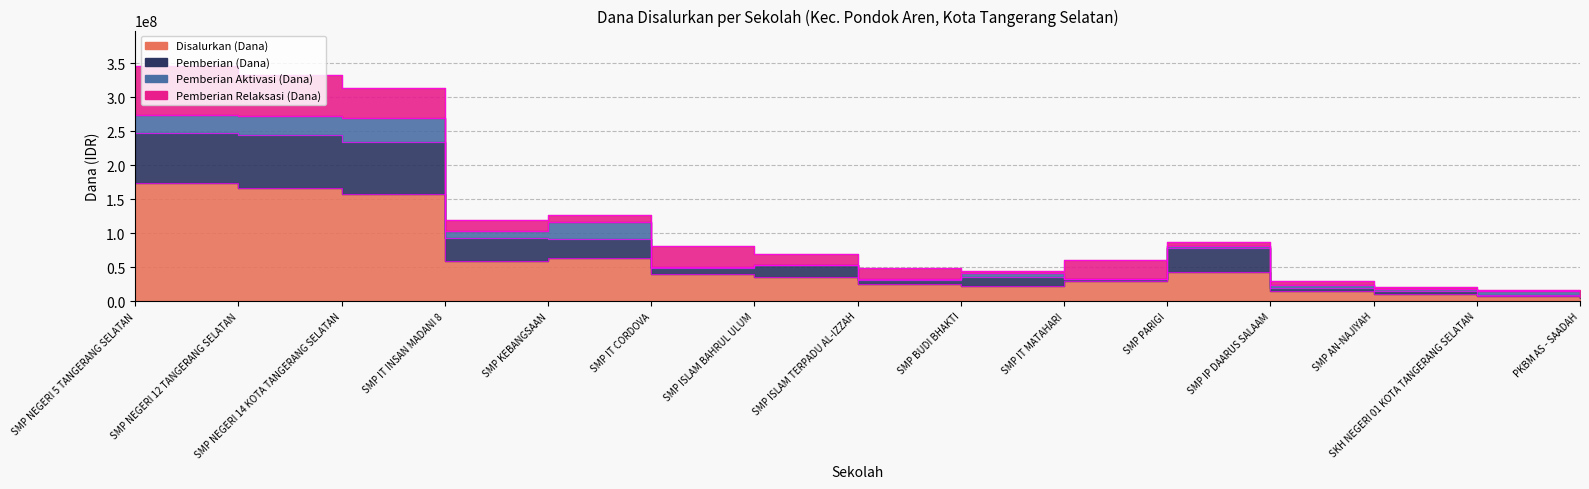

Where does the Disalurkan (Dana) series first go above 34875000?

SMP NEGERI 5 TANGERANG SELATAN